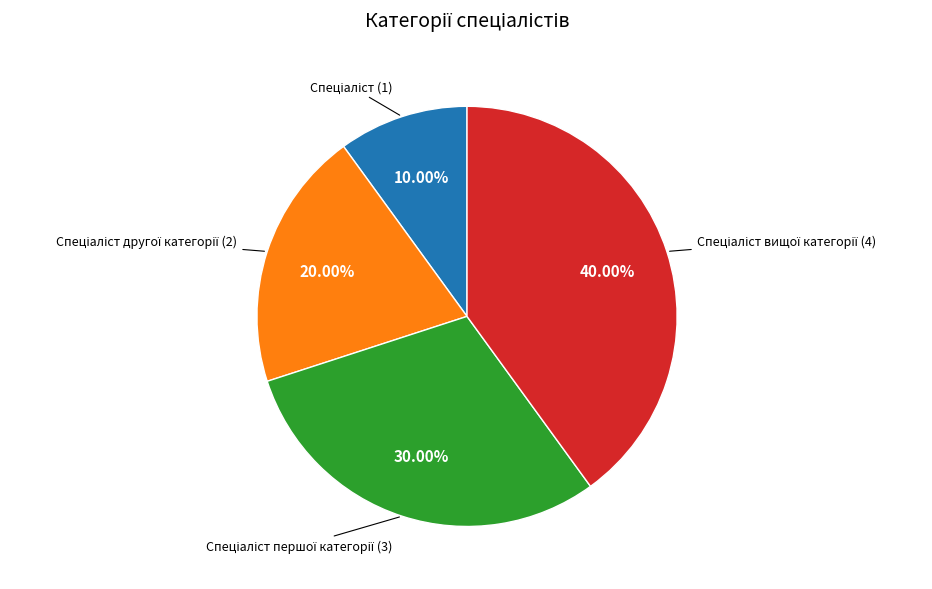

How many slices are in this pie chart?

4